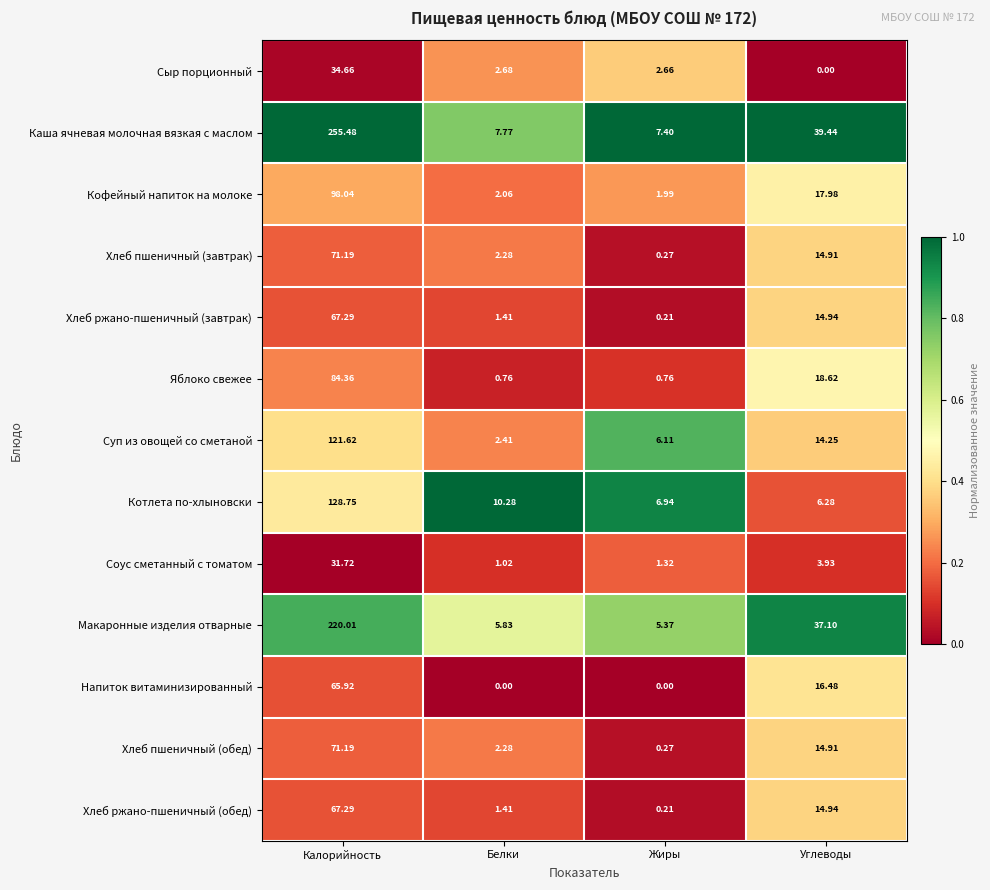

Between Калорийность and Белки, which series saw the biggest shift?

Каша ячневая молочная вязкая с маслом